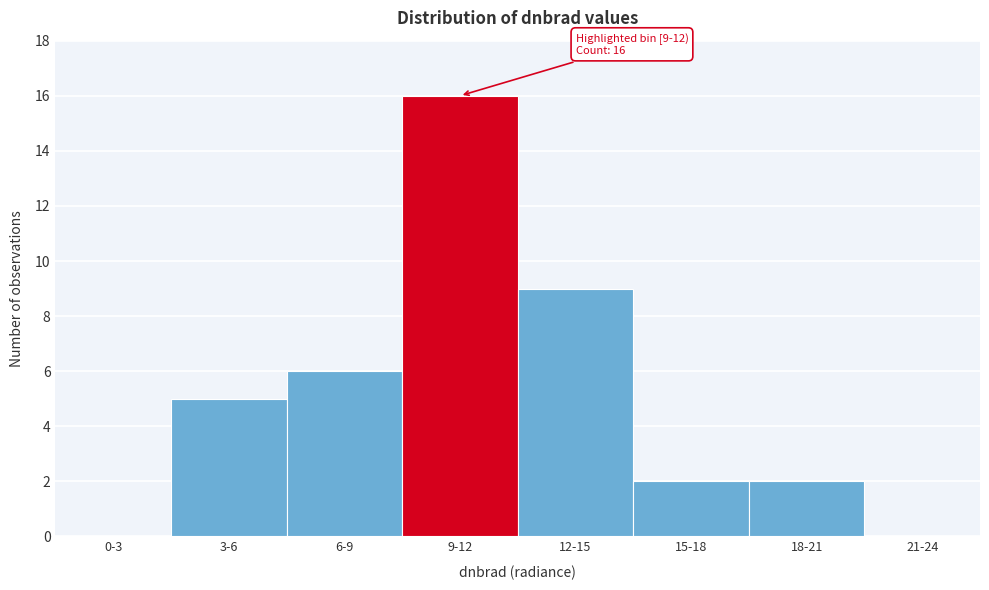

Reading right to left, what are all the values shown in this chart?

21-24=0	18-21=2	15-18=2	12-15=9	9-12=16	6-9=6	3-6=5	0-3=0